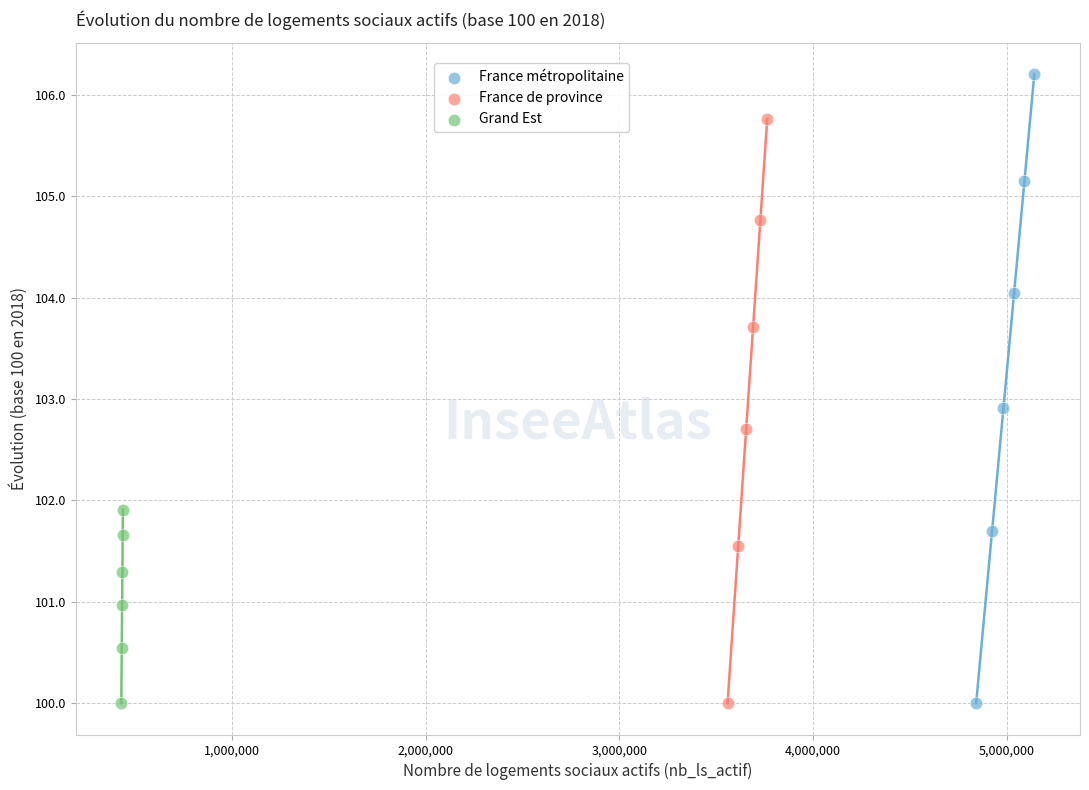

Which series has the largest Y range (max minus min)?

France métropolitaine